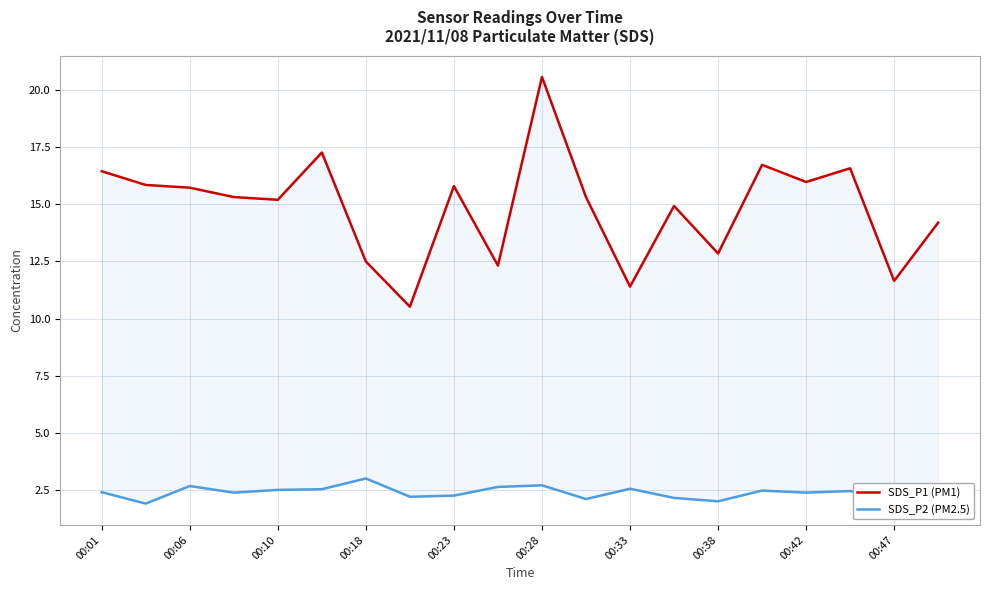

Where is SDS_P1 (PM1) nearest to the value 15?

13